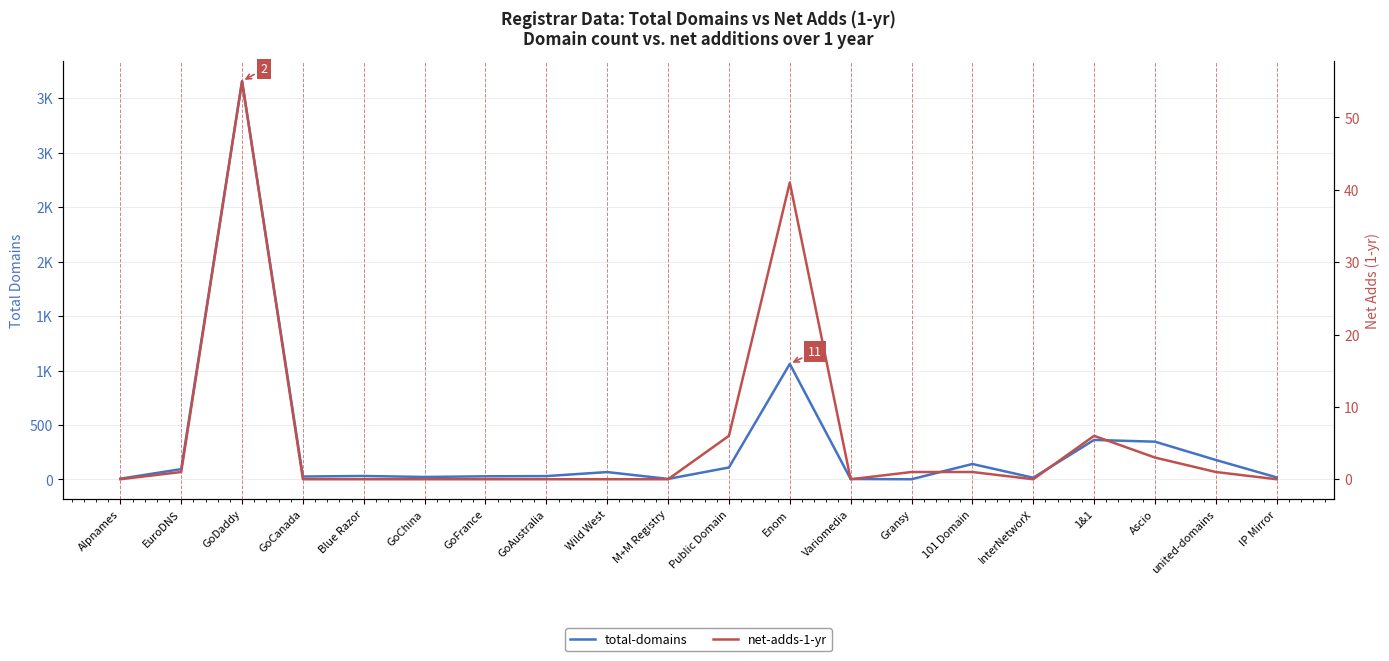

What is the label of the 19th point from the right?

EuroDNS